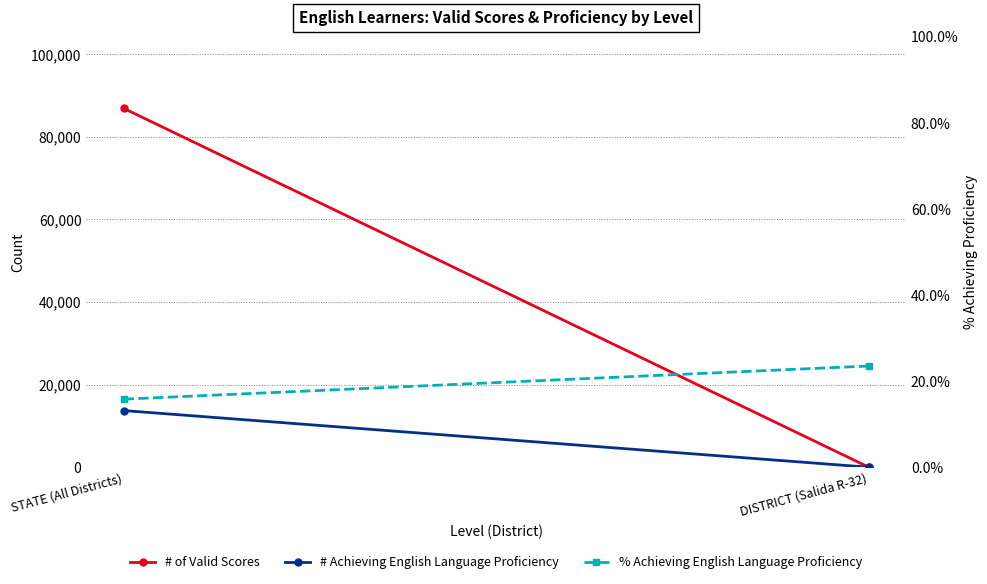

How many data points in % Achieving English Language Proficiency are above 23?

1